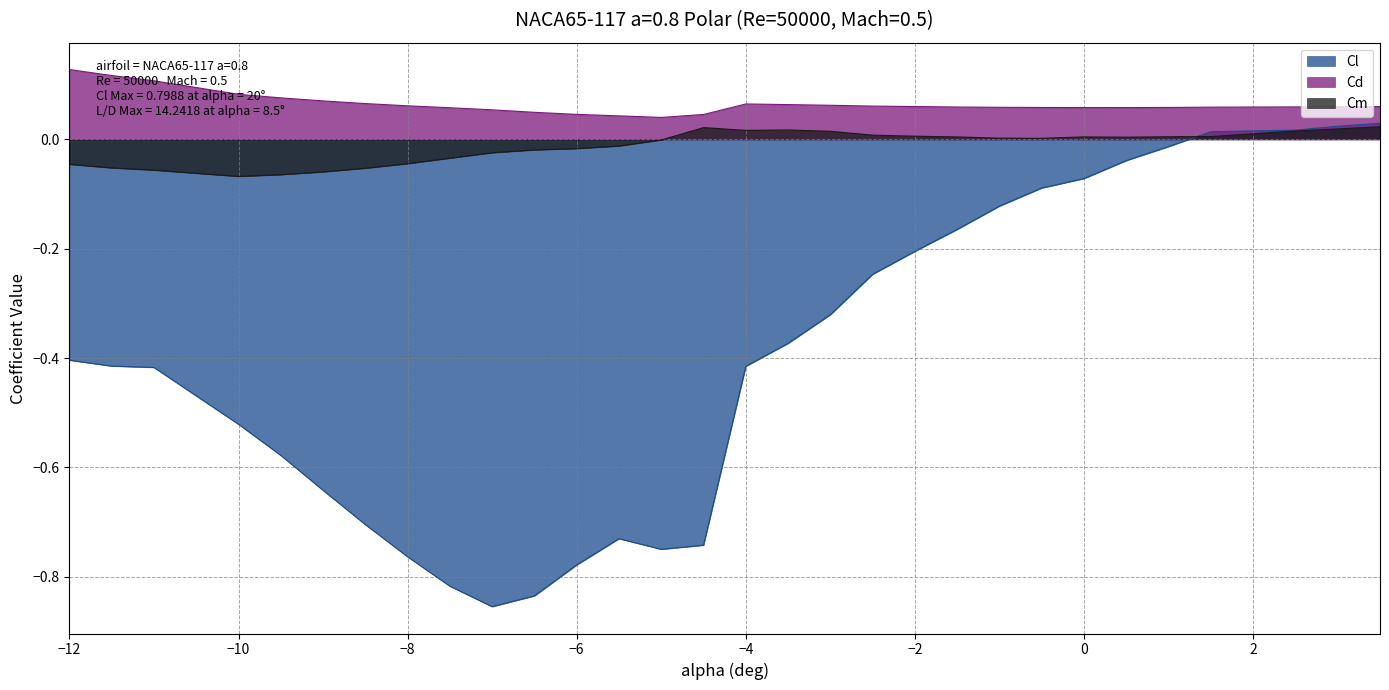

What is the label of the 9th point from the left?

-7.5